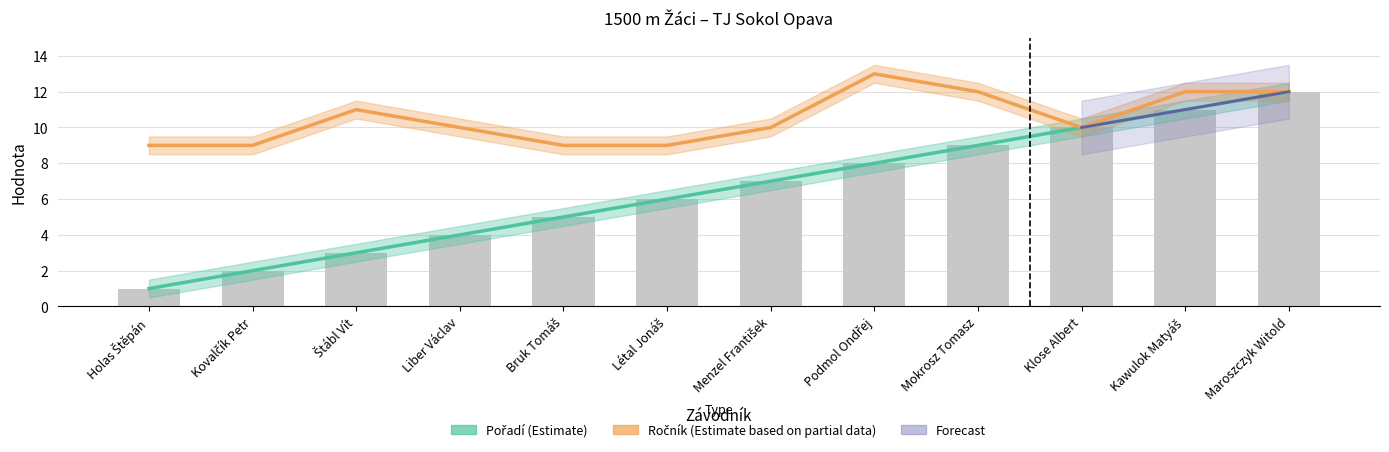

The Pořadí series shows 11 at Kawulok Matyáš. True or false?

True